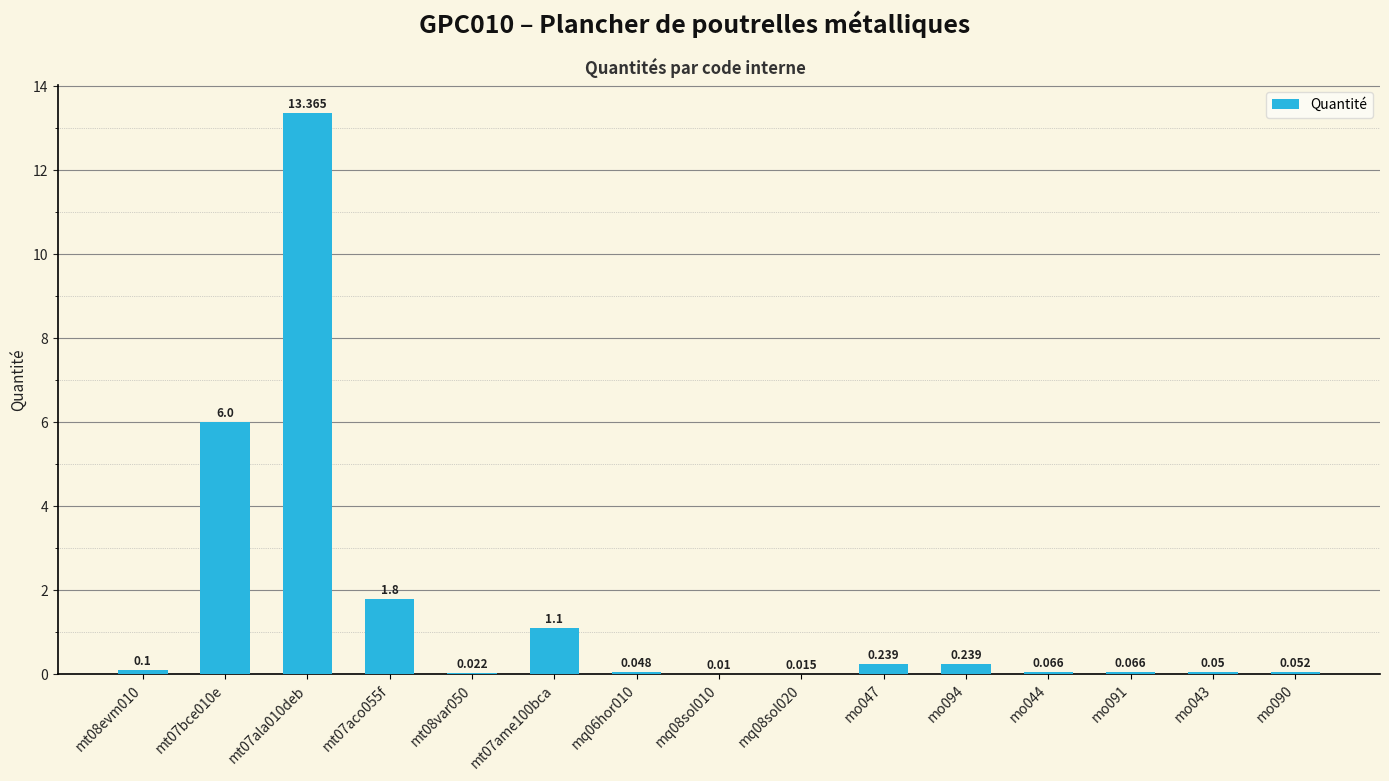

Count the number of categories in the chart.

15